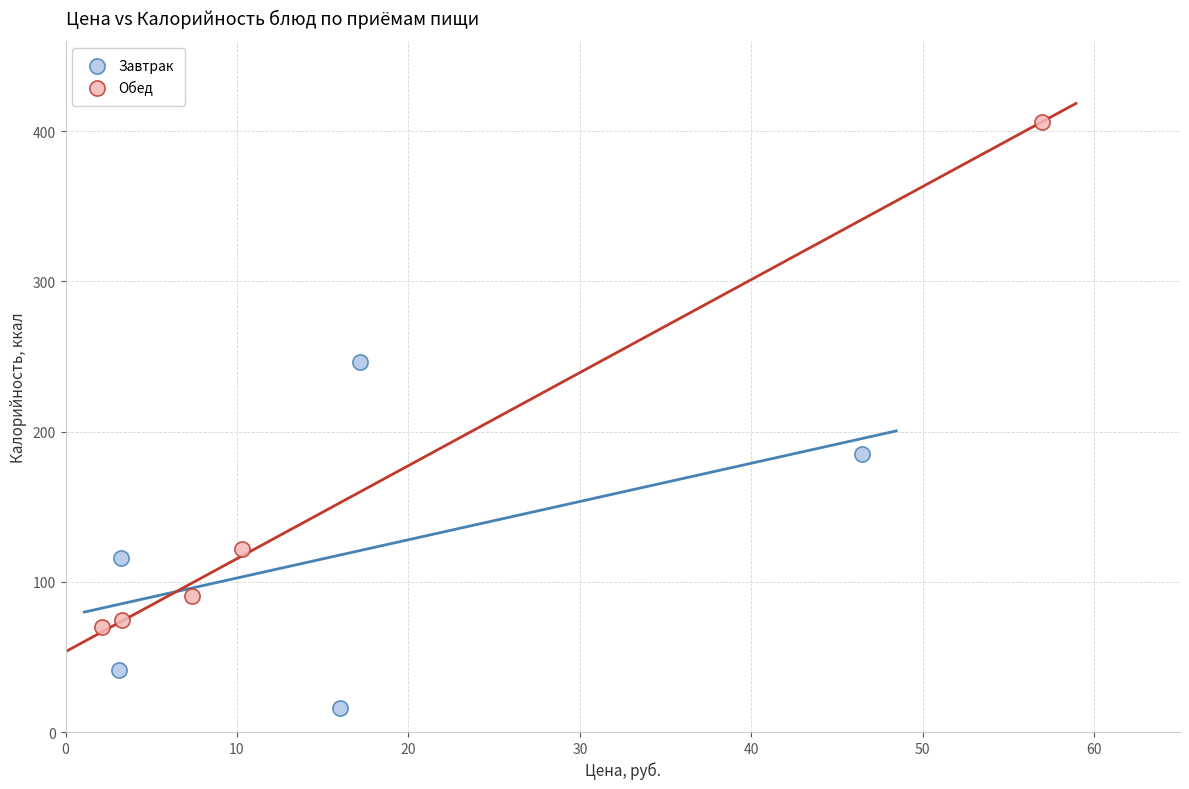

What are all the series names shown in the legend?

Завтрак, Обед